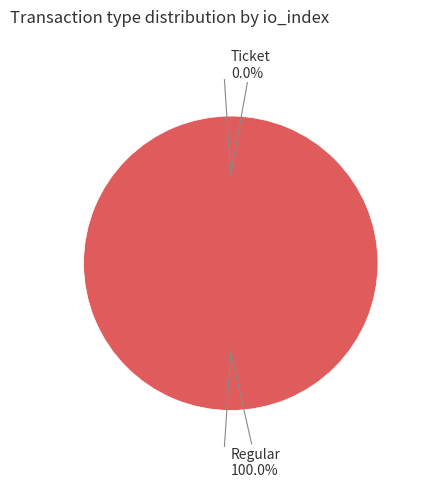

Between Ticket and Regular, which is larger?

Regular